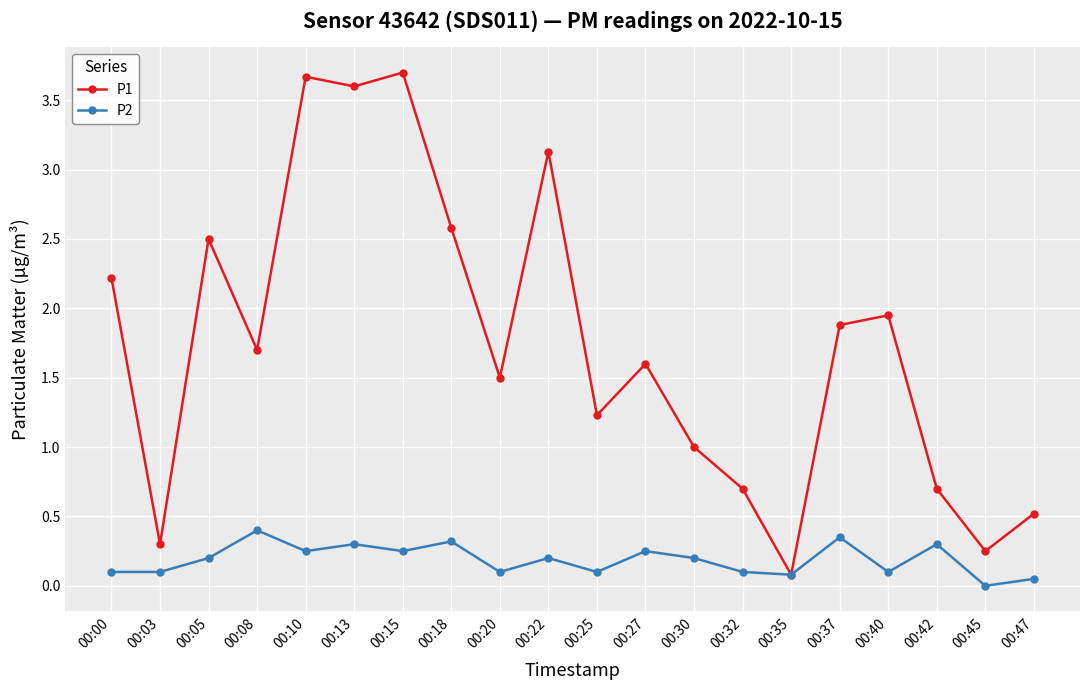

What is the total value across all series at 00:08?

2.1